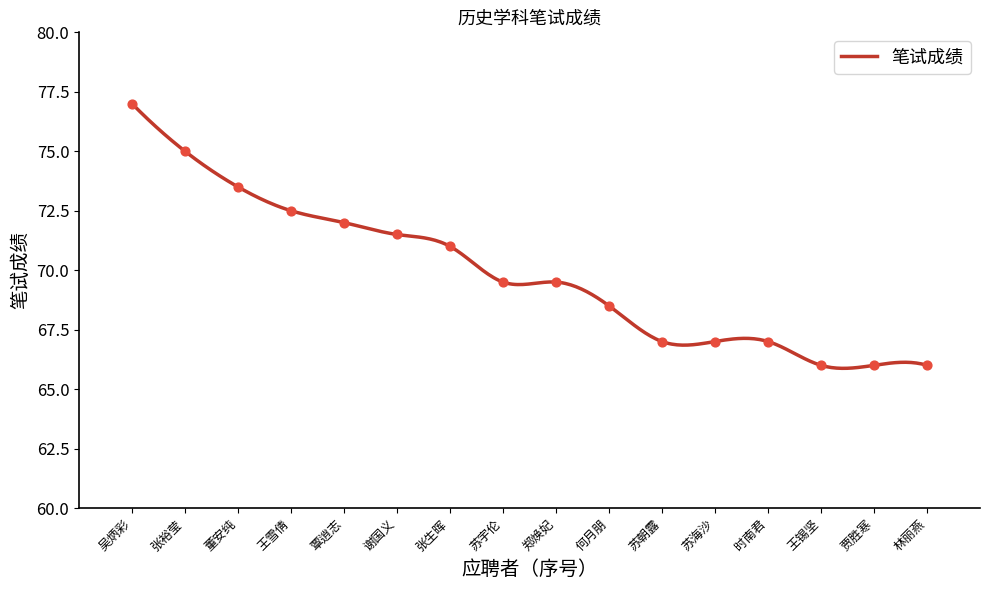

What is the ratio of the value at 郑焕妃 to the value at 谢国义?

1.0